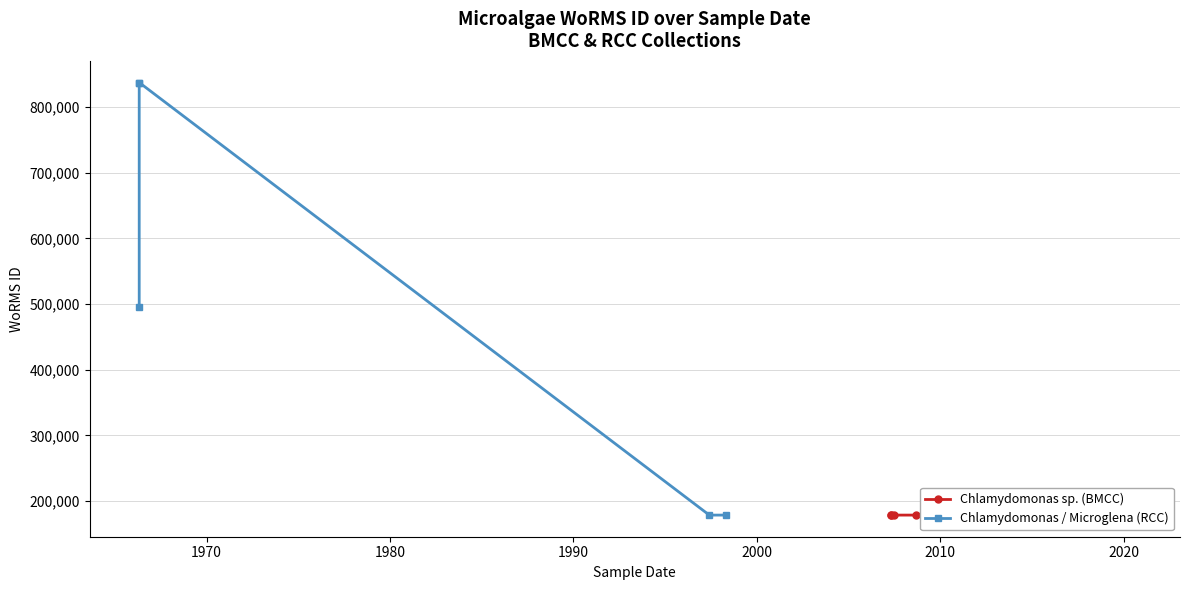

What is the label of the 10th point from the right?

1970